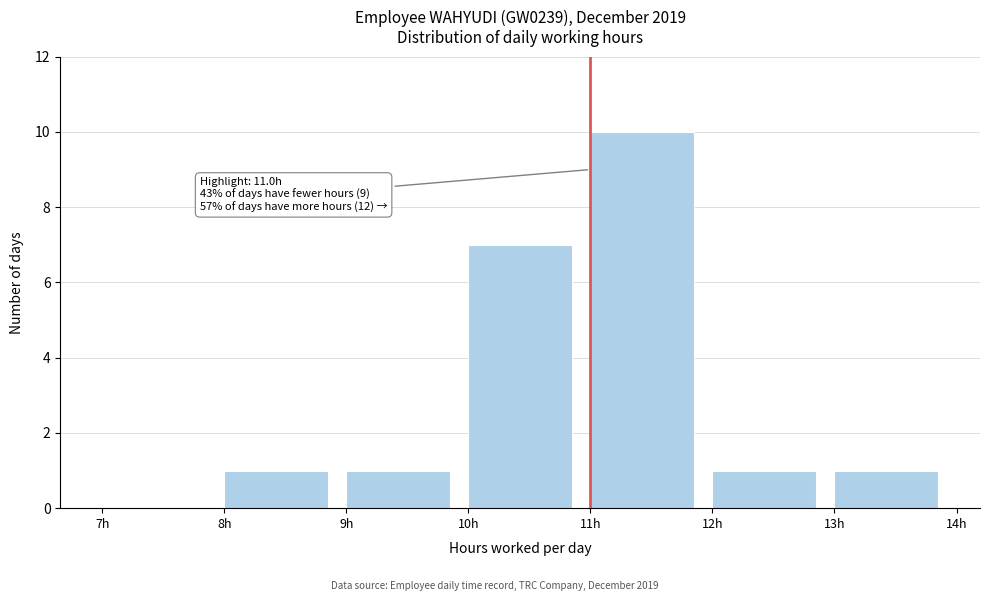

Which range on the x-axis has the tallest bar?

11 to 12